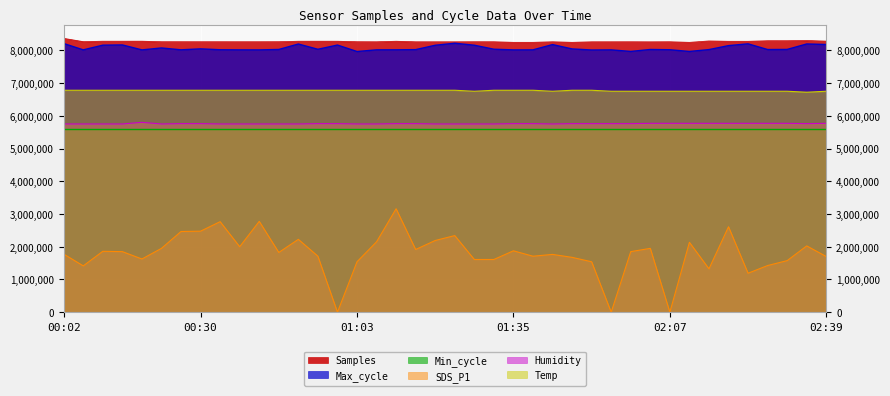

True or false: Samples has more than 0 interior local peaks.

True